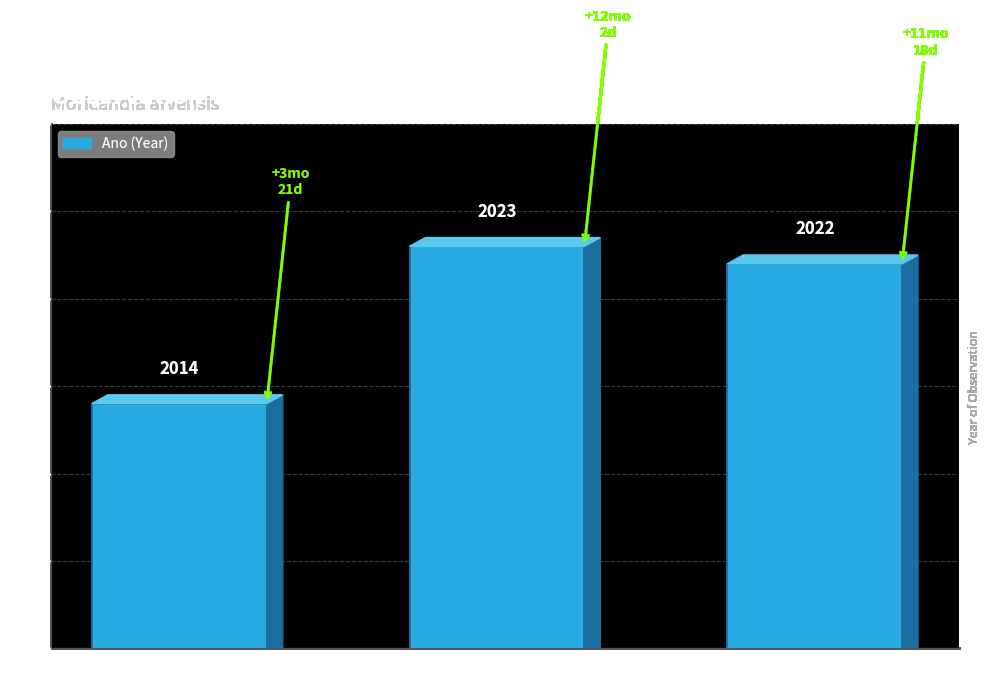

Is it true that the value at NB70 is 1005?

False